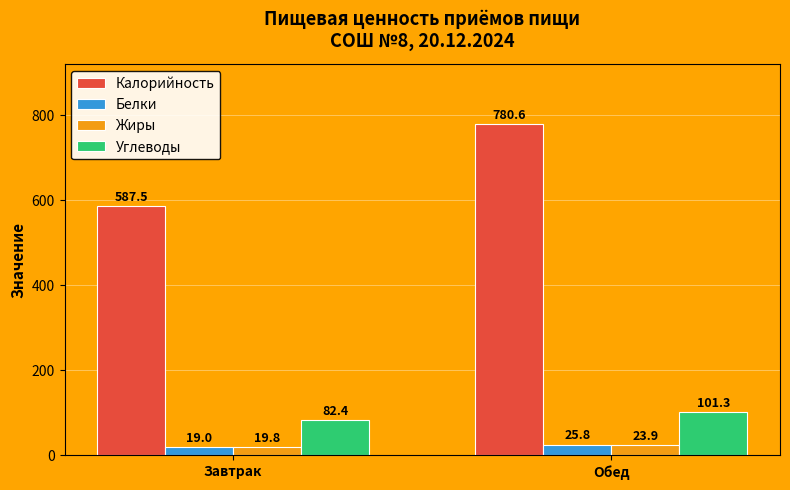

What is the sum of all Калорийность values?

1368.1